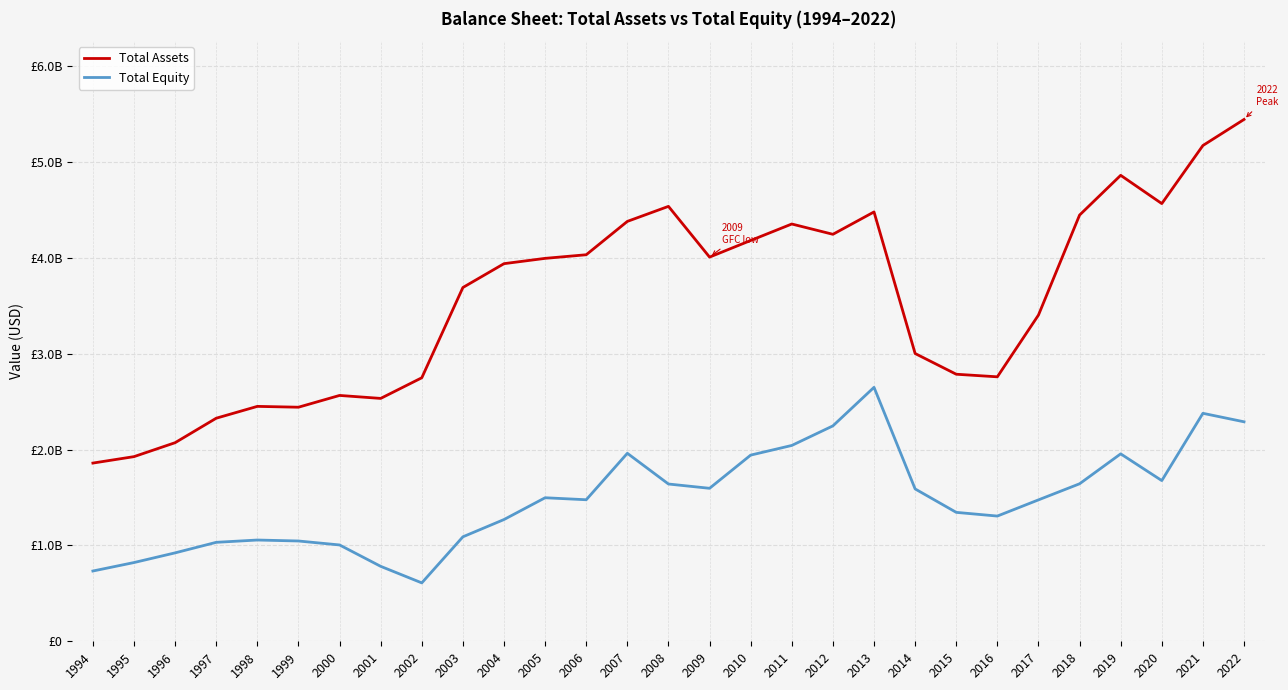

Does the chart have visible grid lines?

Yes